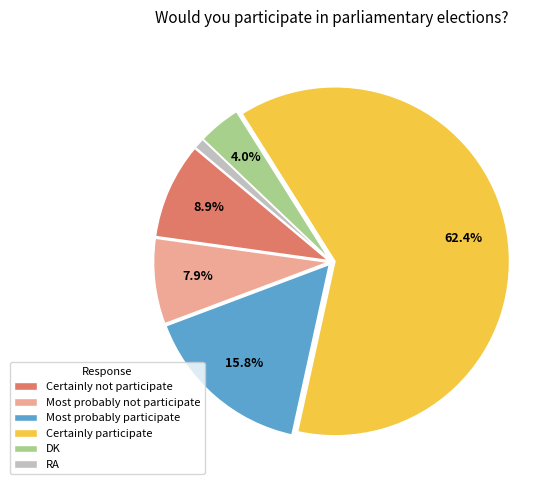

To the nearest percent, what is the combined percentage of DK and Certainly participate?

66%